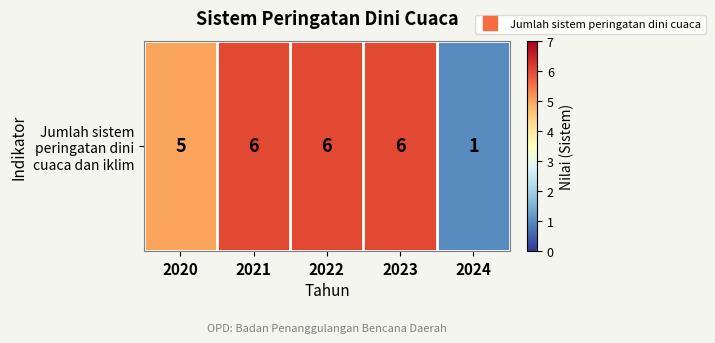

What is the change in value from 2021 to 2024?

-5